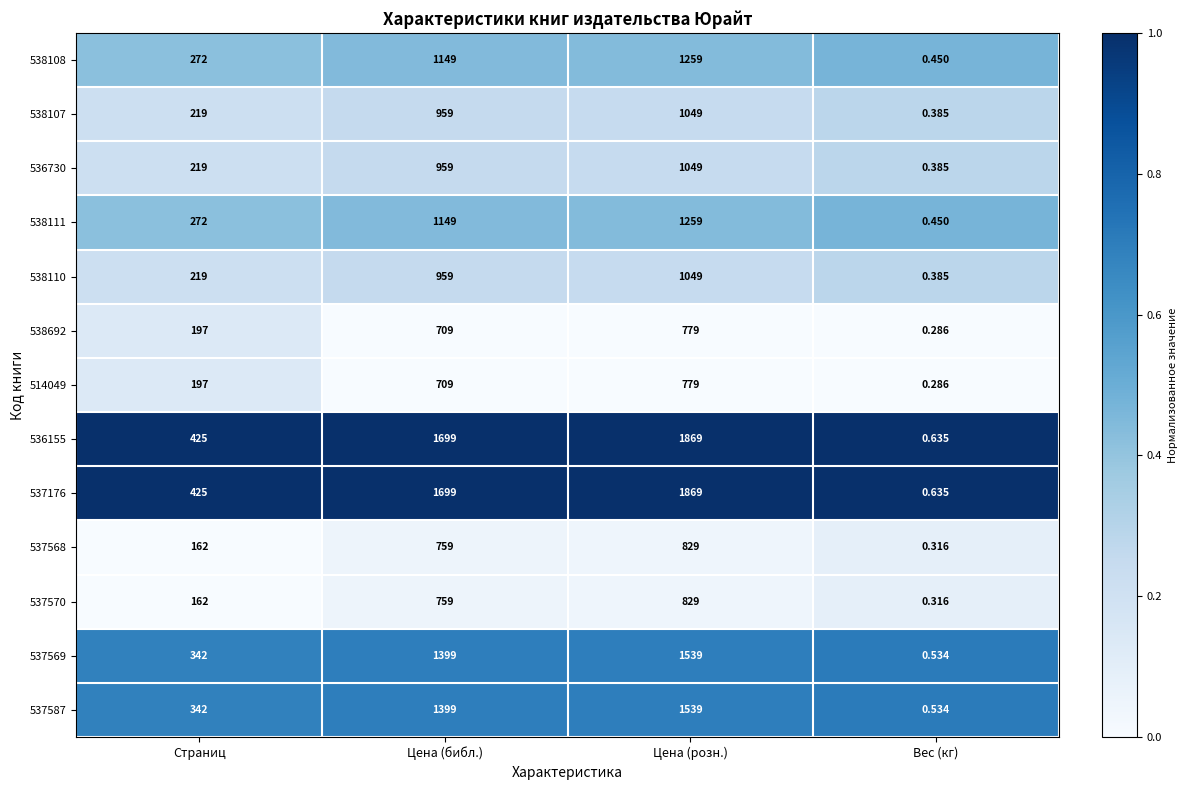

Which category has the highest value in the 538108 series?

Цена (розн.)